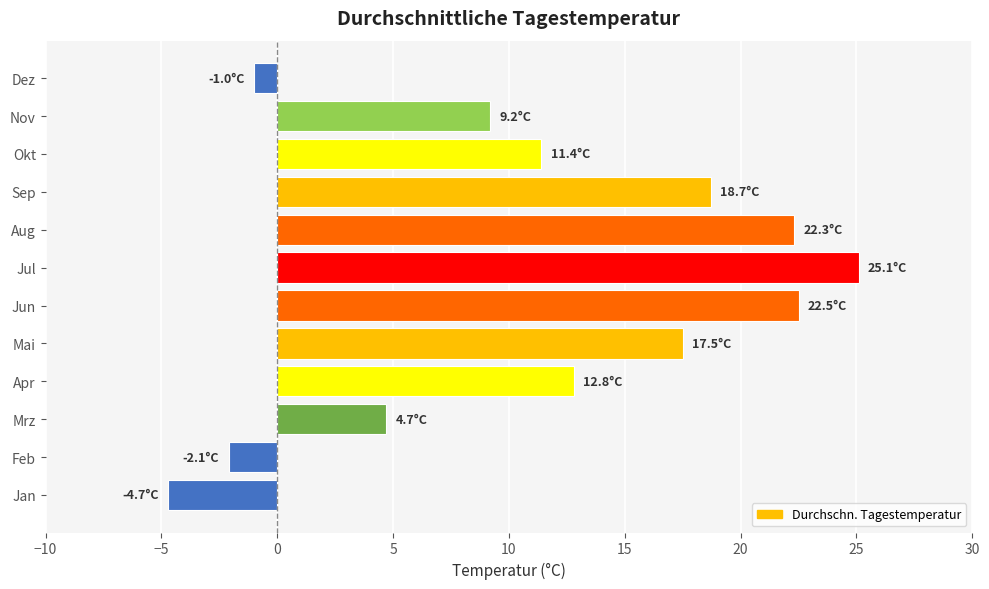

What is the change in value from Mai to Dez?

-18.5